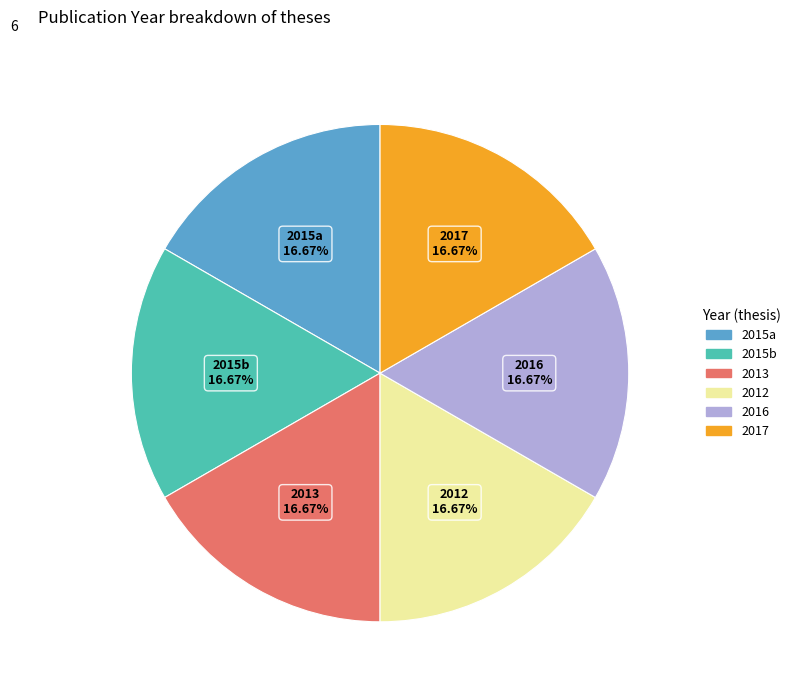

Does any single category account for the majority?

No